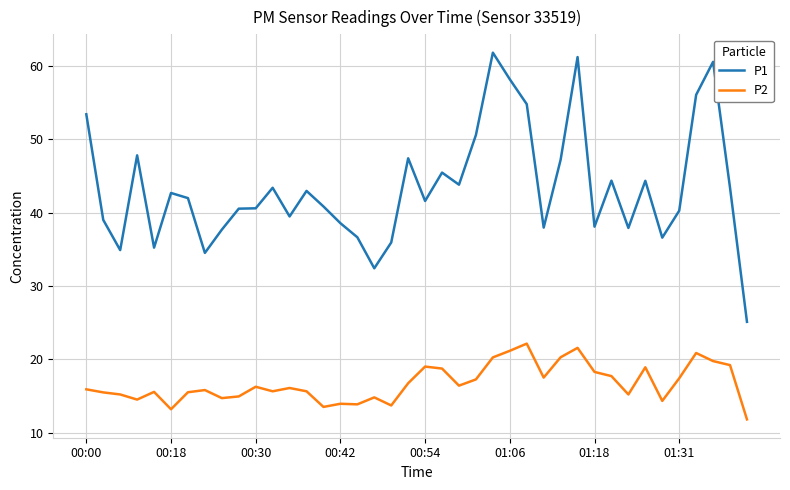

What is the average value of the P2 series?

16.7